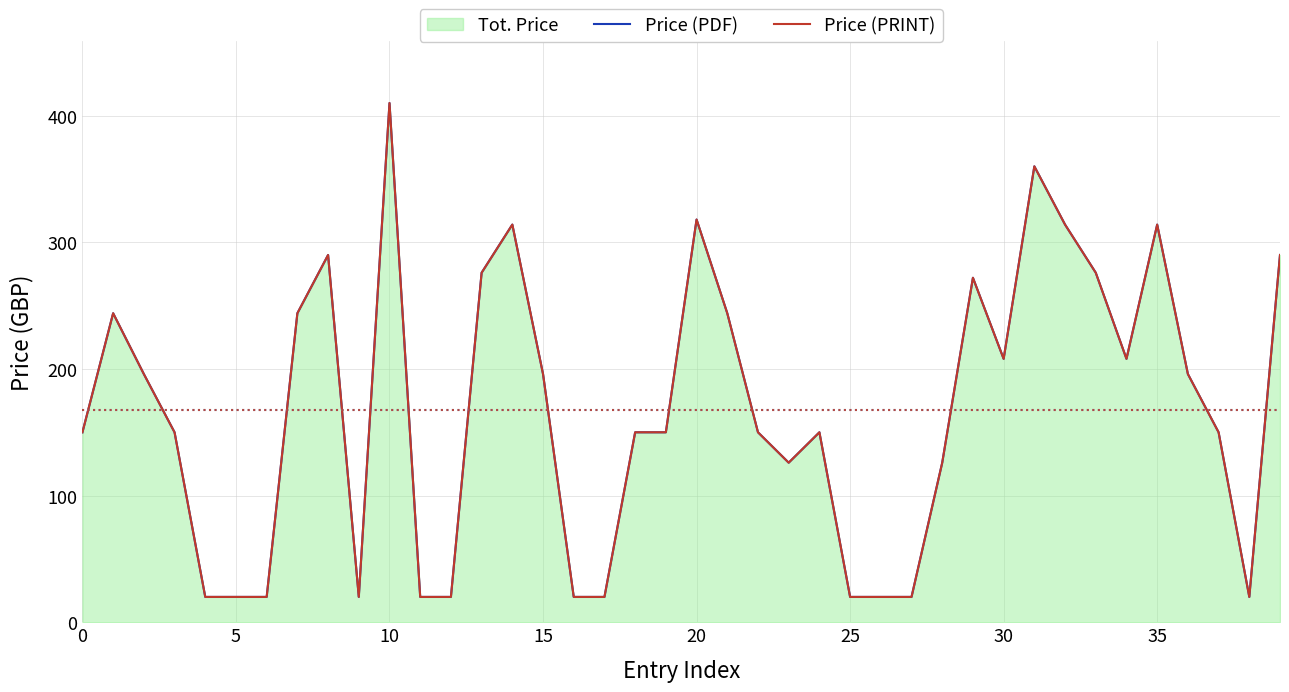

Which series changed the most between 10 and 17?

Price (PDF)